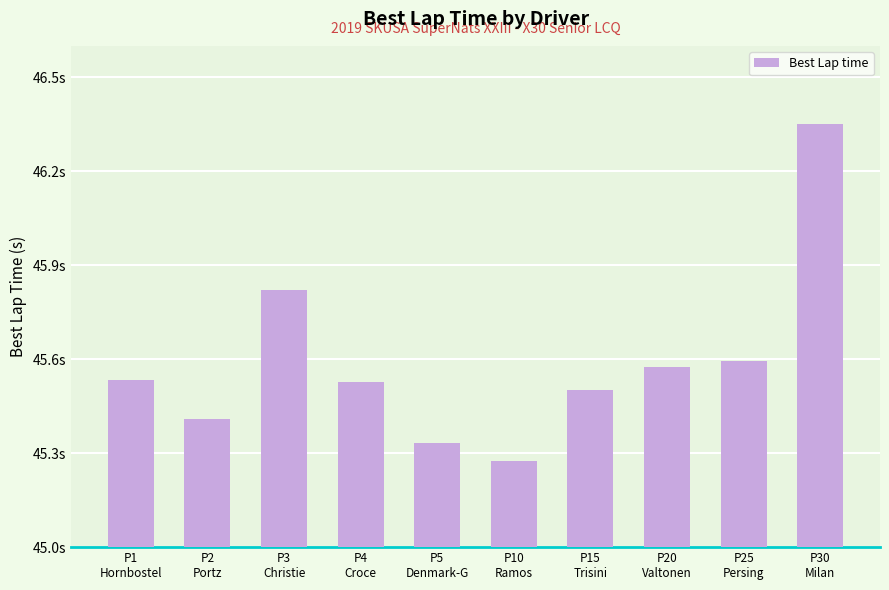

What is the value of the 3rd bar from the left?

45.8